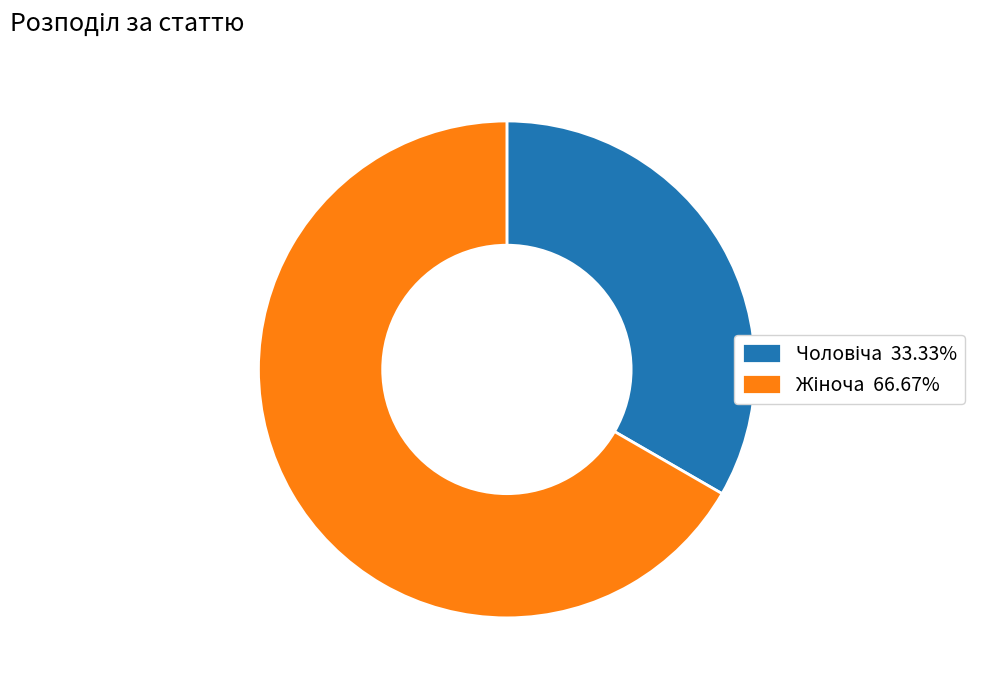

Is there a majority slice in this chart?

Yes